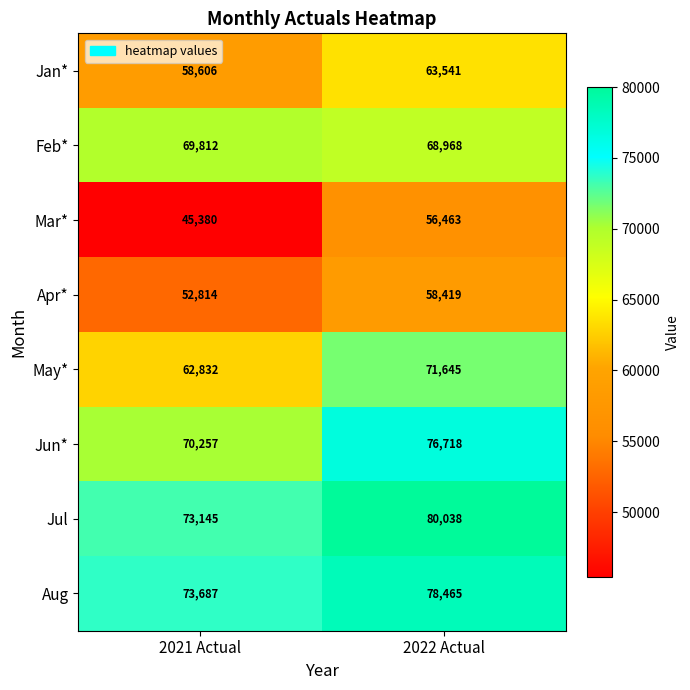

The value of Jan* at 2021 Actual is 58606. True or false?

True